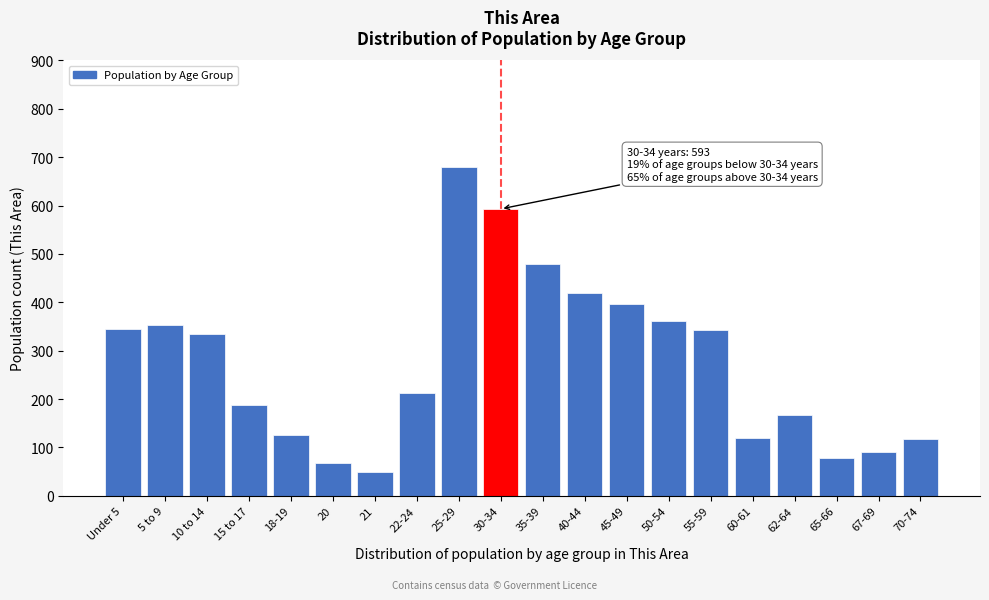

True or false: the data shows 276 at 62-64.

False